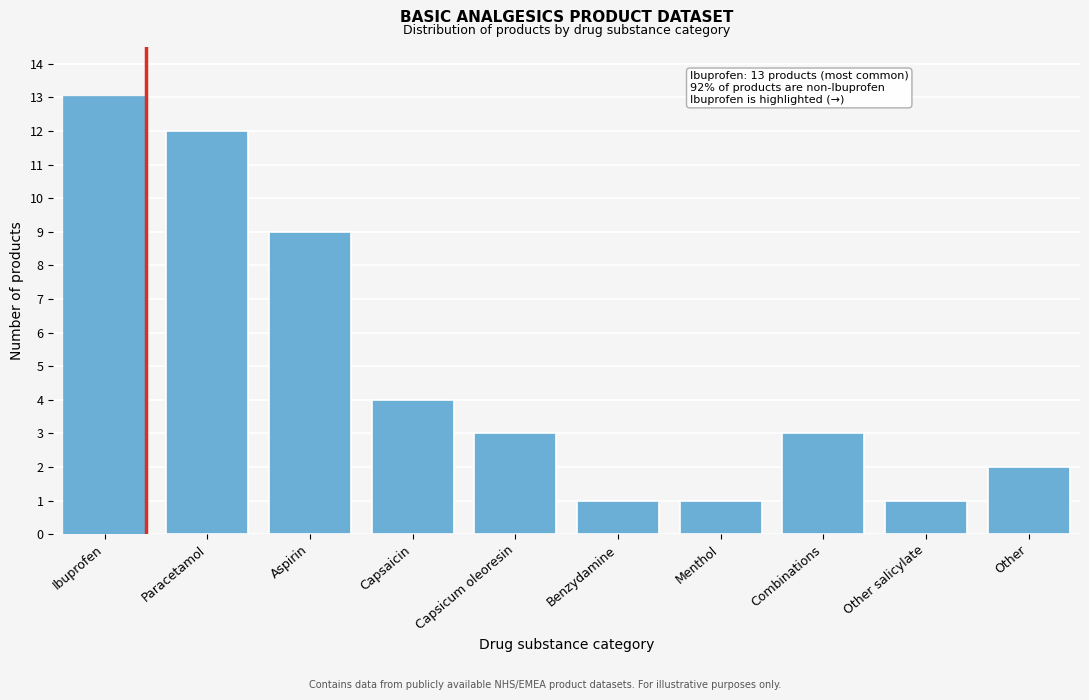

Reading left to right, list all the values displayed in this chart.

13	12	9	4	3	1	1	3	1	2